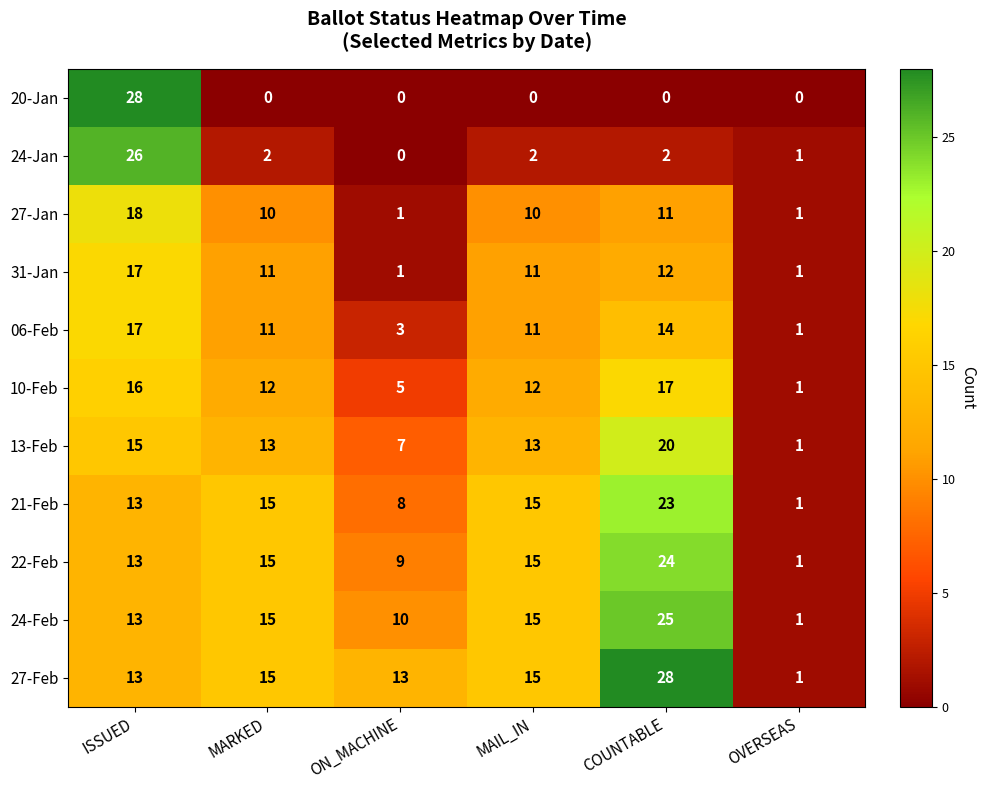

How many distinct data groups are displayed?

11